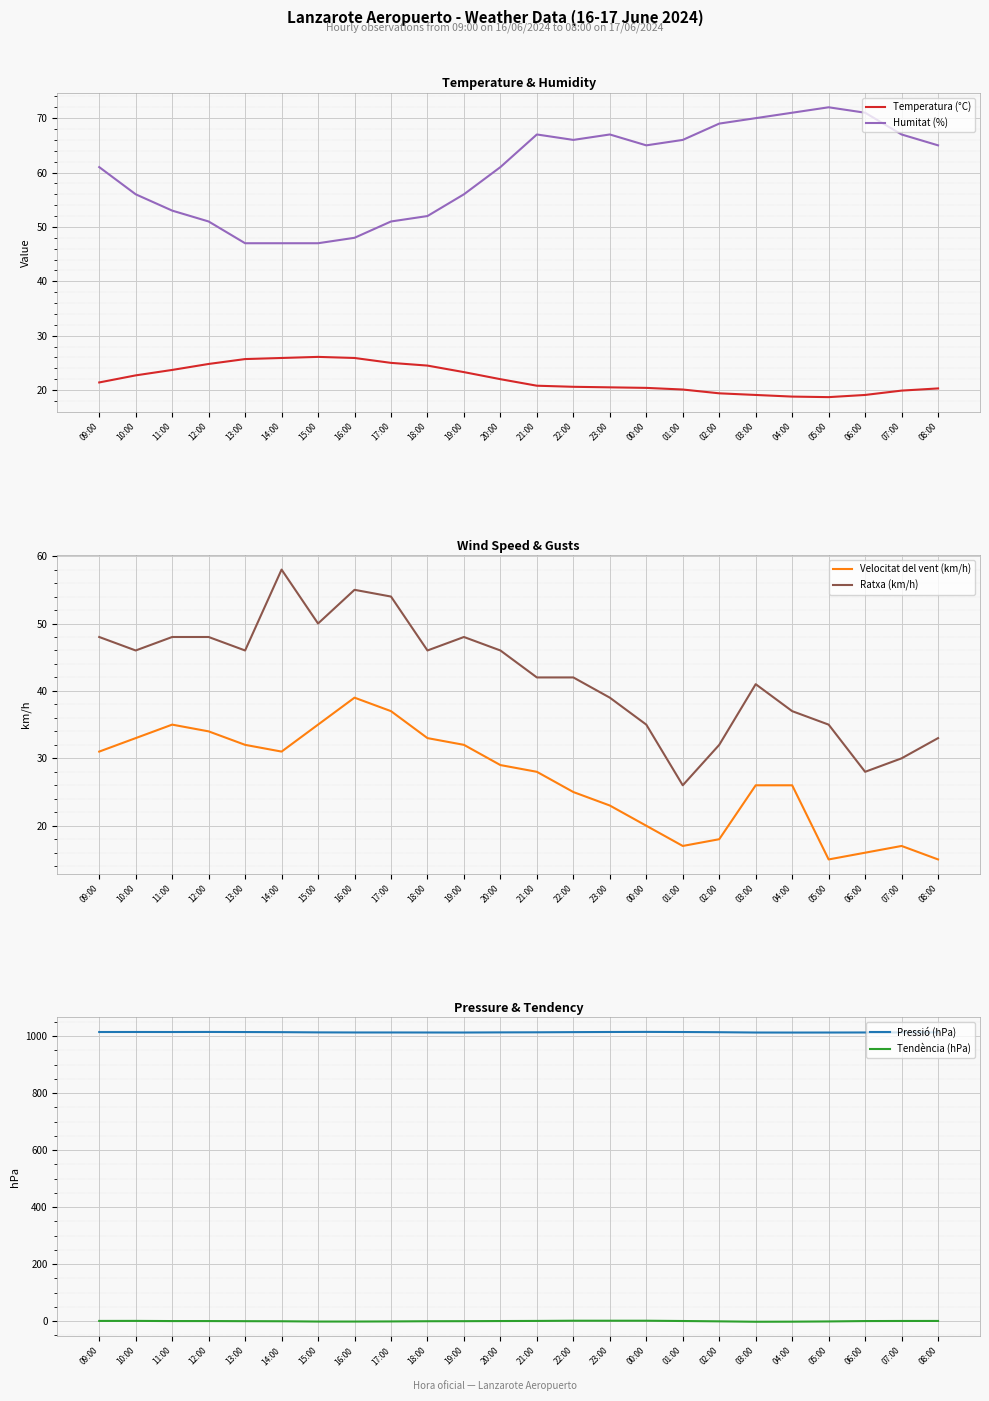

Reading left to right, list all the values displayed in this chart.

Temperatura (°C): 09:00=21.4	10:00=22.7	11:00=23.7	12:00=24.8	13:00=25.7	14:00=25.9	15:00=26.1	16:00=25.9	17:00=25.0	18:00=24.5	19:00=23.3	20:00=22.0	21:00=20.8	22:00=20.6	23:00=20.5	00:00=20.4	01:00=20.1	02:00=19.4	03:00=19.1	04:00=18.8	05:00=18.7	06:00=19.1	07:00=19.9	08:00=20.3
Humitat (%): 09:00=61.0	10:00=56.0	11:00=53.0	12:00=51.0	13:00=47.0	14:00=47.0	15:00=47.0	16:00=48.0	17:00=51.0	18:00=52.0	19:00=56.0	20:00=61.0	21:00=67.0	22:00=66.0	23:00=67.0	00:00=65.0	01:00=66.0	02:00=69.0	03:00=70.0	04:00=71.0	05:00=72.0	06:00=71.0	07:00=67.0	08:00=65.0
Velocitat del vent (km/h): 09:00=31.0	10:00=33.0	11:00=35.0	12:00=34.0	13:00=32.0	14:00=31.0	15:00=35.0	16:00=39.0	17:00=37.0	18:00=33.0	19:00=32.0	20:00=29.0	21:00=28.0	22:00=25.0	23:00=23.0	00:00=20.0	01:00=17.0	02:00=18.0	03:00=26.0	04:00=26.0	05:00=15.0	06:00=16.0	07:00=17.0	08:00=15.0
Ratxa (km/h): 09:00=48.0	10:00=46.0	11:00=48.0	12:00=48.0	13:00=46.0	14:00=58.0	15:00=50.0	16:00=55.0	17:00=54.0	18:00=46.0	19:00=48.0	20:00=46.0	21:00=42.0	22:00=42.0	23:00=39.0	00:00=35.0	01:00=26.0	02:00=32.0	03:00=41.0	04:00=37.0	05:00=35.0	06:00=28.0	07:00=30.0	08:00=33.0
Pressió (hPa): 09:00=1014.8	10:00=1014.9	11:00=1014.8	12:00=1015.0	13:00=1014.7	14:00=1014.3	15:00=1013.5	16:00=1013.2	17:00=1013.2	18:00=1013.1	19:00=1013.0	20:00=1013.5	21:00=1013.8	22:00=1014.4	23:00=1014.9	00:00=1015.2	01:00=1014.8	02:00=1014.1	03:00=1013.0	04:00=1012.9	05:00=1013.0	06:00=1013.2	07:00=1013.4	08:00=1013.6
Tendència (hPa): 09:00=0.7	10:00=0.8	11:00=0.2	12:00=0.2	13:00=-0.2	14:00=-0.5	15:00=-1.5	16:00=-1.5	17:00=-1.1	18:00=-0.4	19:00=-0.2	20:00=0.3	21:00=0.7	22:00=1.4	23:00=1.4	00:00=1.4	01:00=0.4	02:00=-0.8	03:00=-2.2	04:00=-1.9	05:00=-1.1	06:00=0.2	07:00=0.5	08:00=0.6